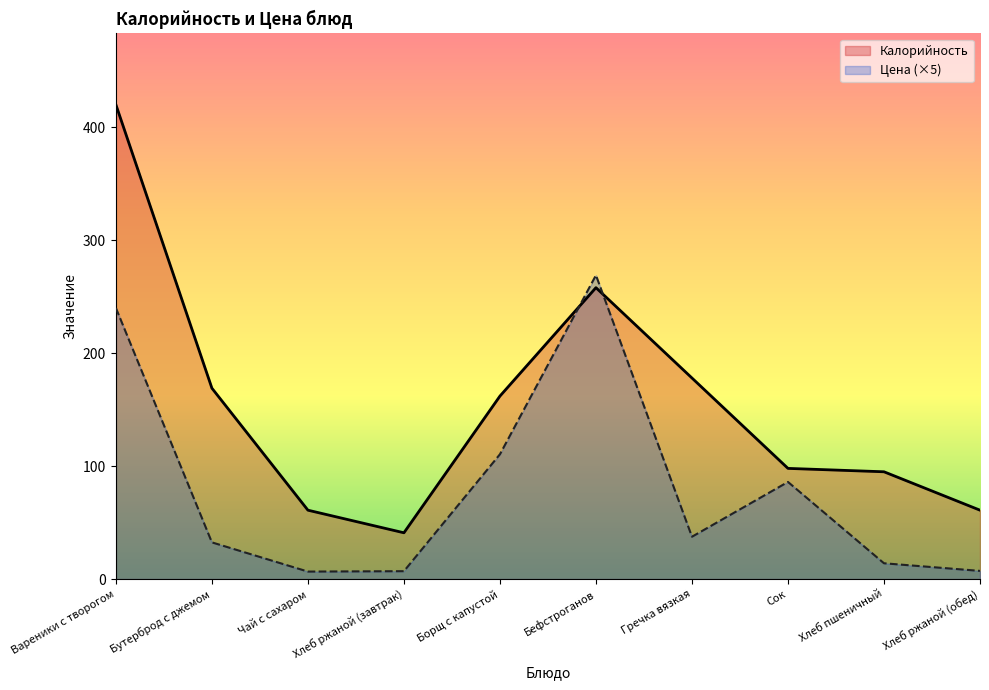

What value does the Цена series have at Хлеб ржаной (обед)?

7.2